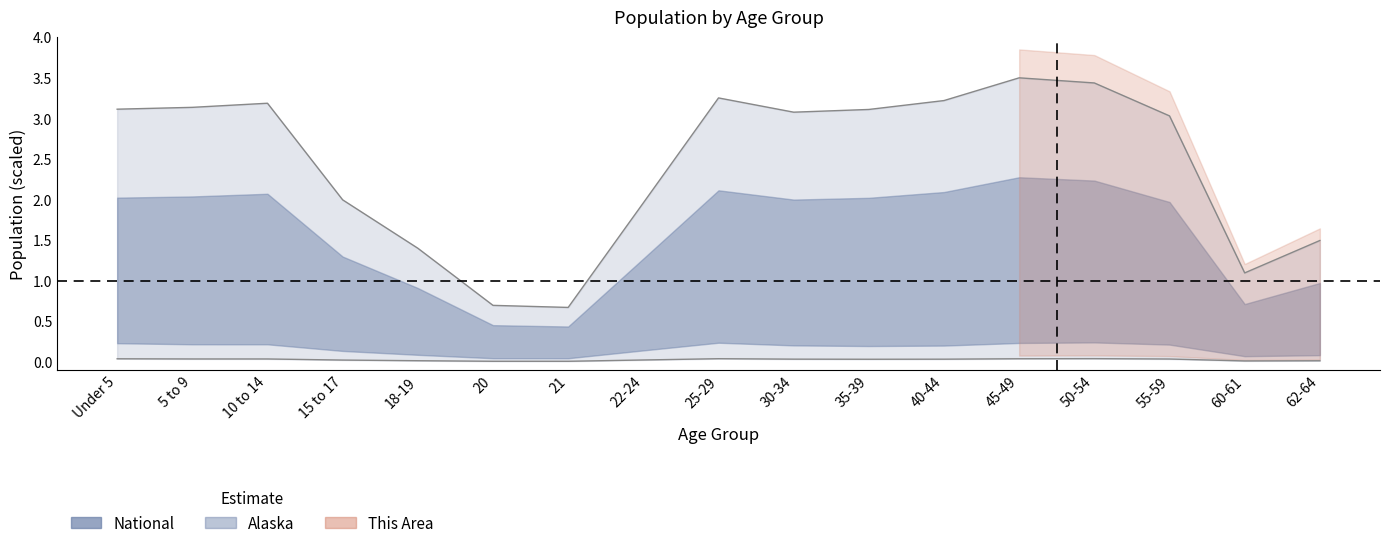

Count the number of categories in the chart.

17